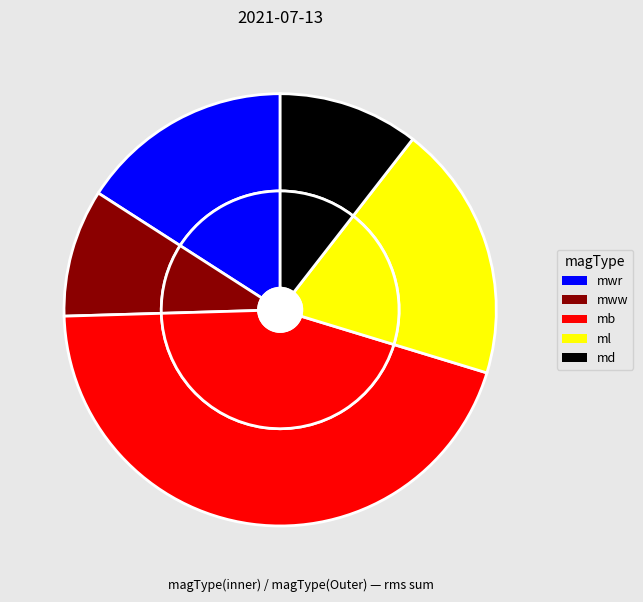

Between md and mwr, which is larger?

mwr